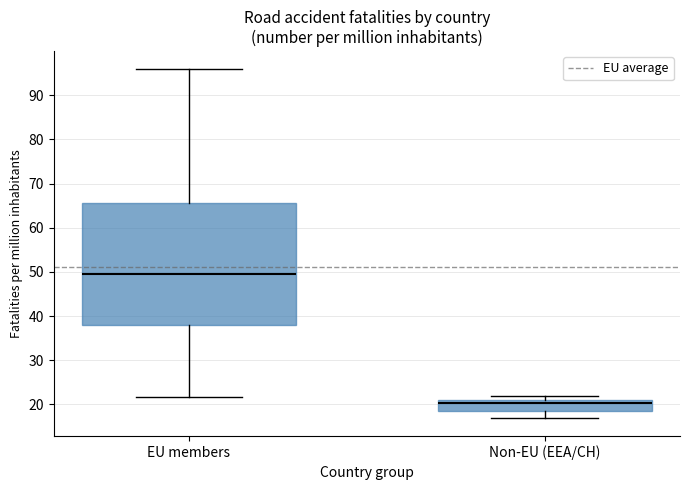

Comparing the boxes themselves (not the whiskers), which one is the tallest?

EU members